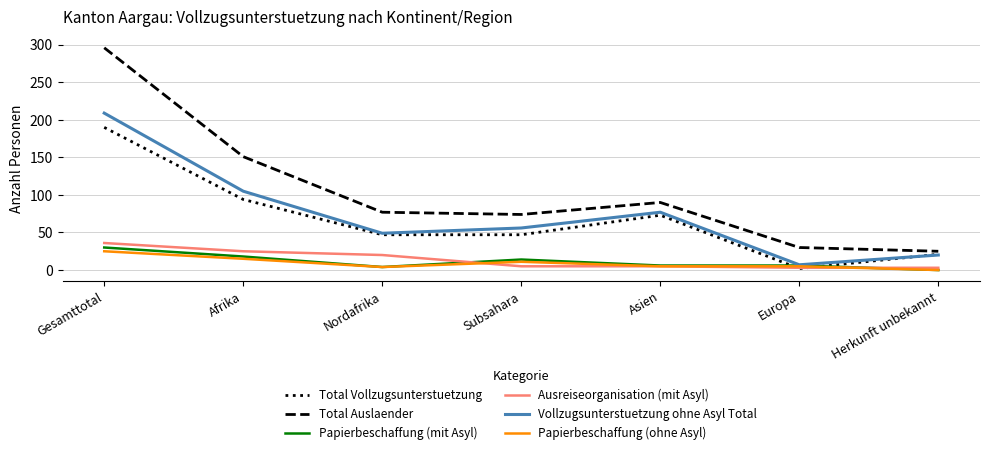

What is the difference between the Papierbeschaffung (mit Asyl) values at Gesamttotal and Europa?

24